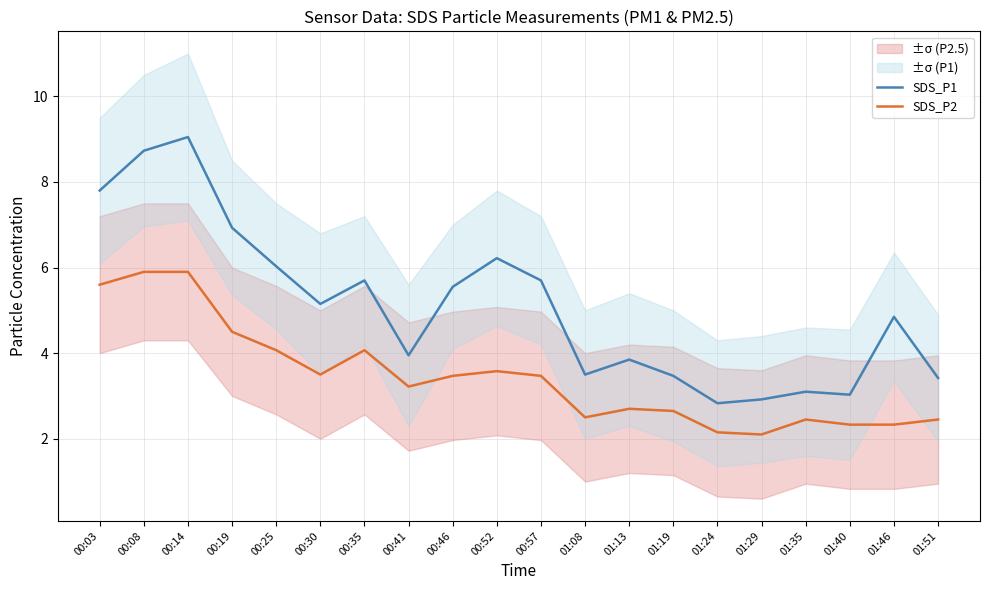

At which category does the chart reach its peak across all series?

00:14